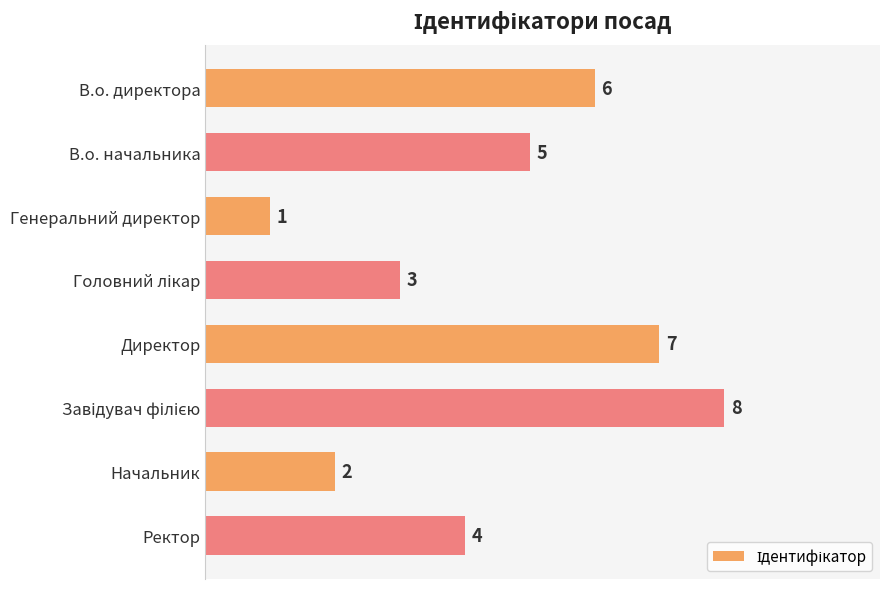

Does the chart contain stacked bars?

No